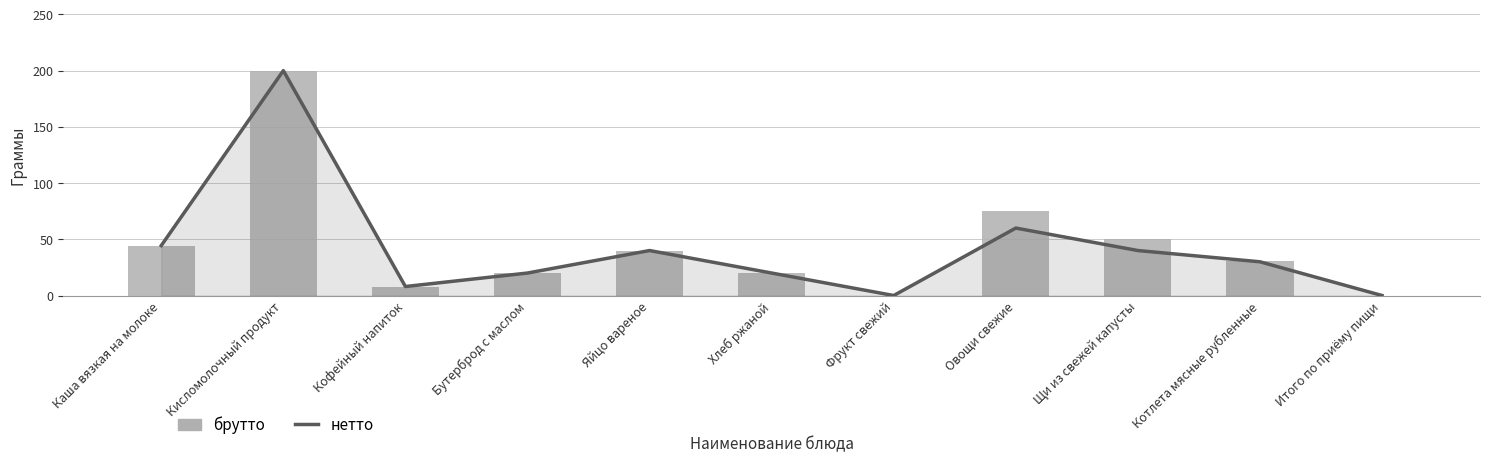

Reading left to right, extract all data points from this chart.

нетто: 44.4	200.0	8.0	20.0	40.0	20.0	0.0	60.0	40.0	30.0	0.0
брутто: 44.4	200.0	8.0	20.0	40.0	20.0	0.0	75.0	50.0	30.4	0.0